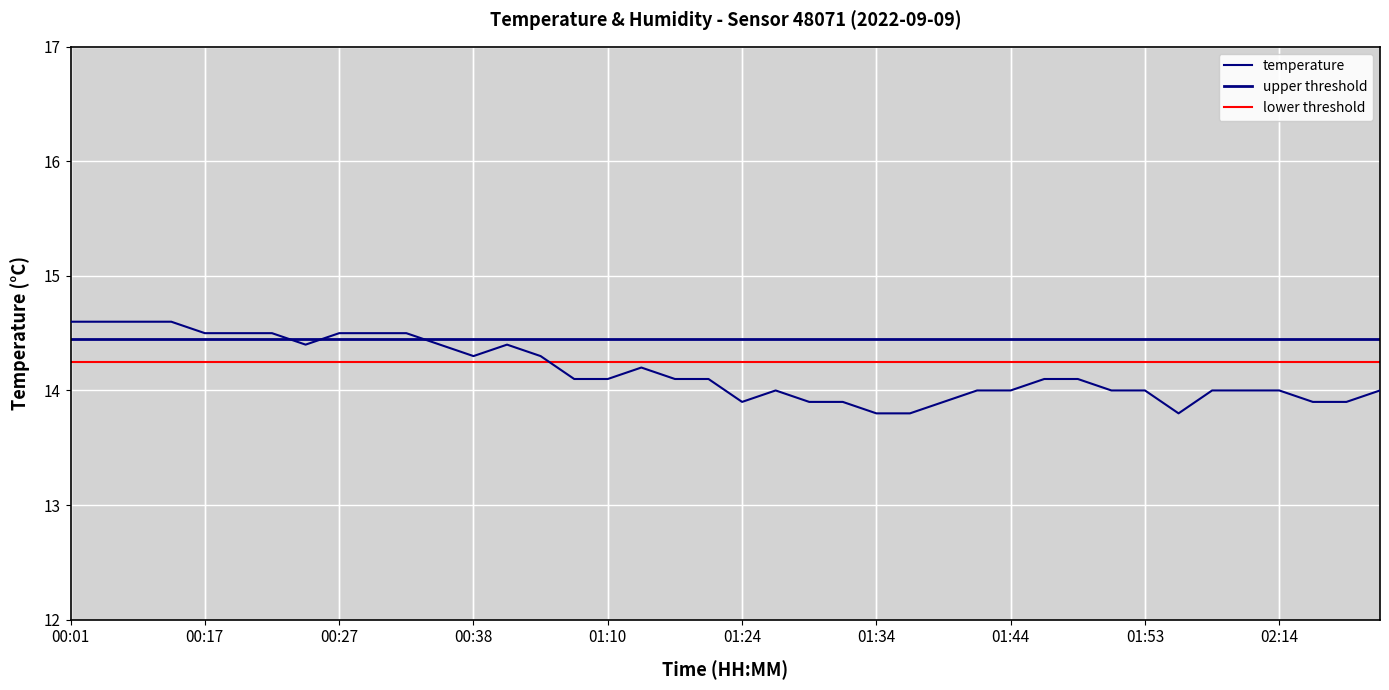

Is it true that the value at 01:46 is 14.1?

True